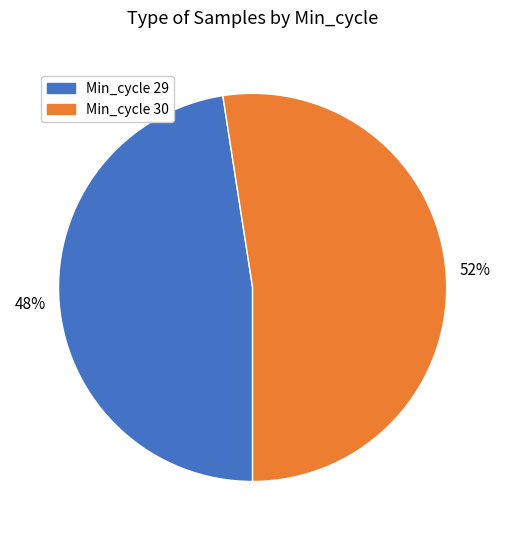

Is it true that Min_cycle 30 is 52% of the pie?

True